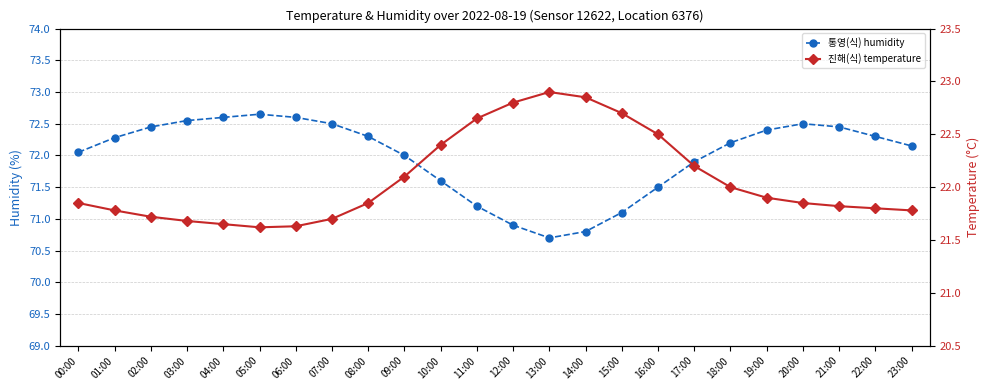

The 진해(식) temperature series shows 22.9 at 13:00. True or false?

True